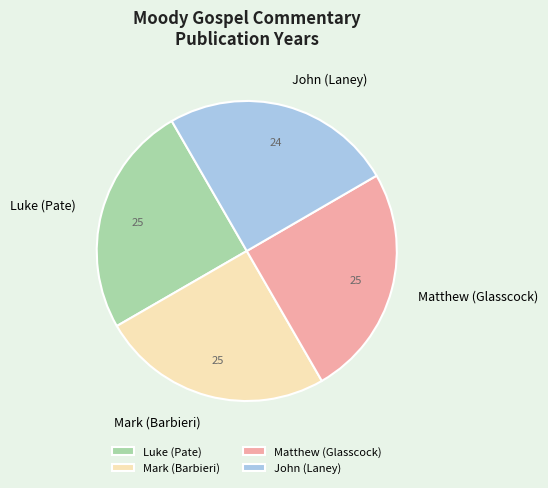

Is there a majority slice in this chart?

No